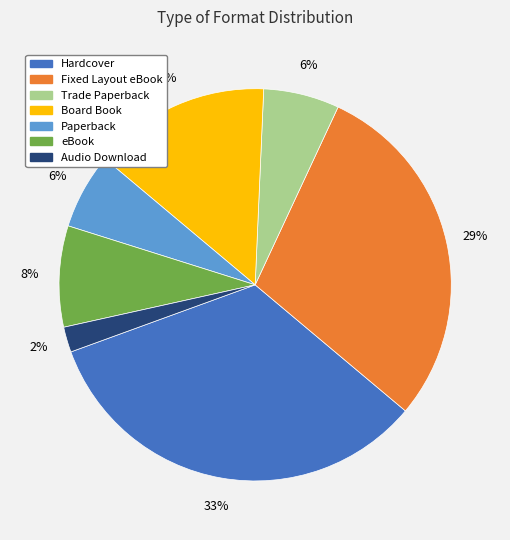

To the nearest percent, what percentage of the pie is Trade Paperback?

6%